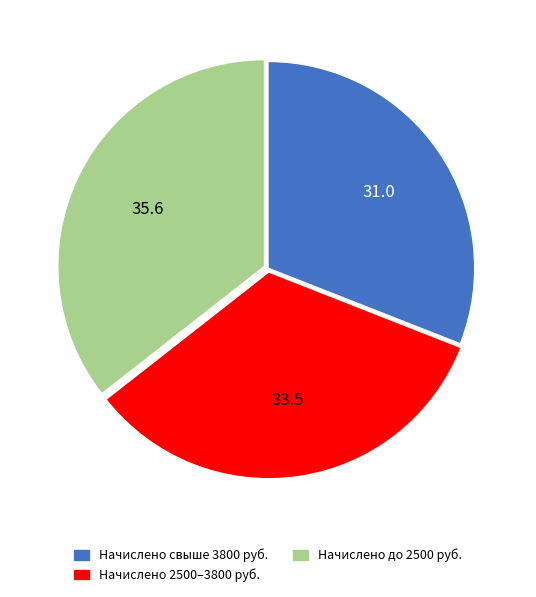

The Начислено 2500–3800 руб. slice represents 33% of the pie. True or false?

True